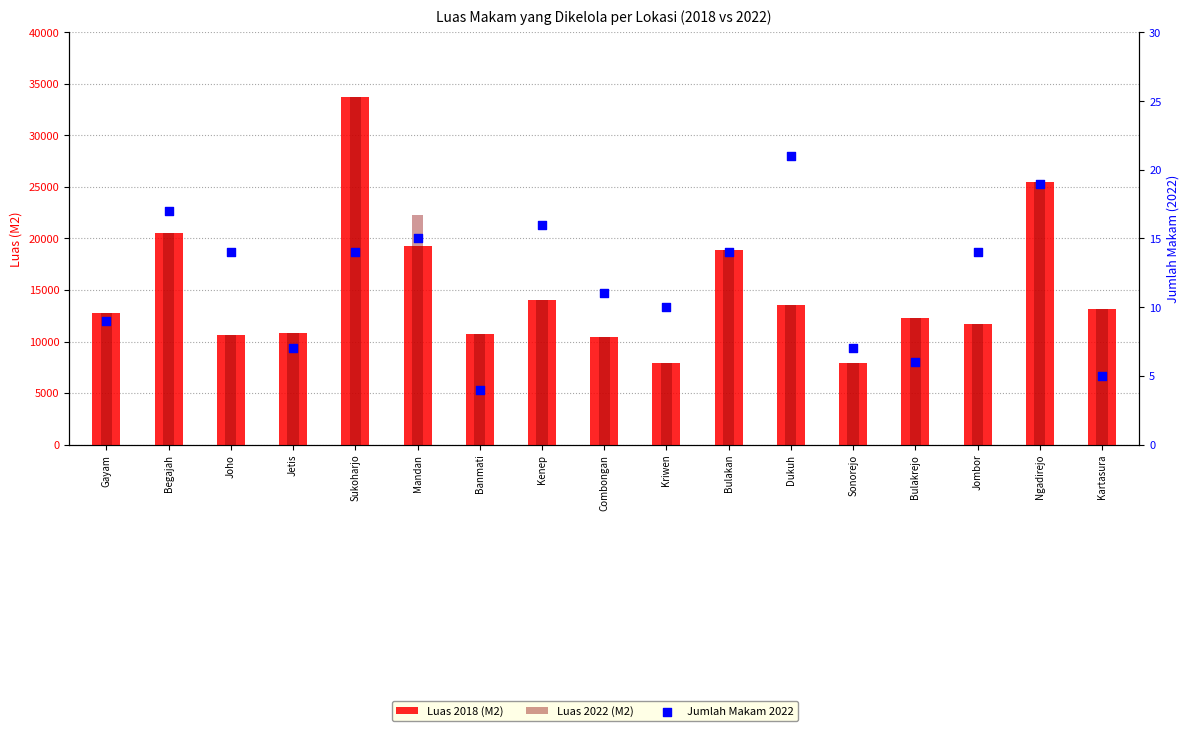

What is the total value across all series at Kriwen?

15792